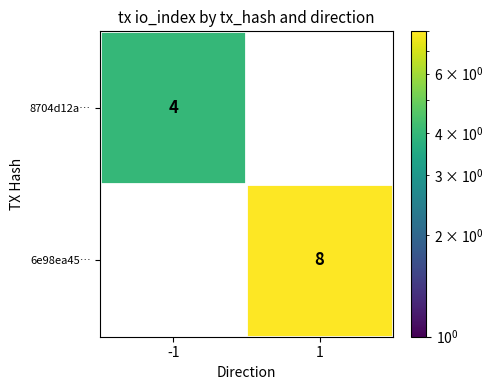

At which category does the chart reach its peak across all series?

1